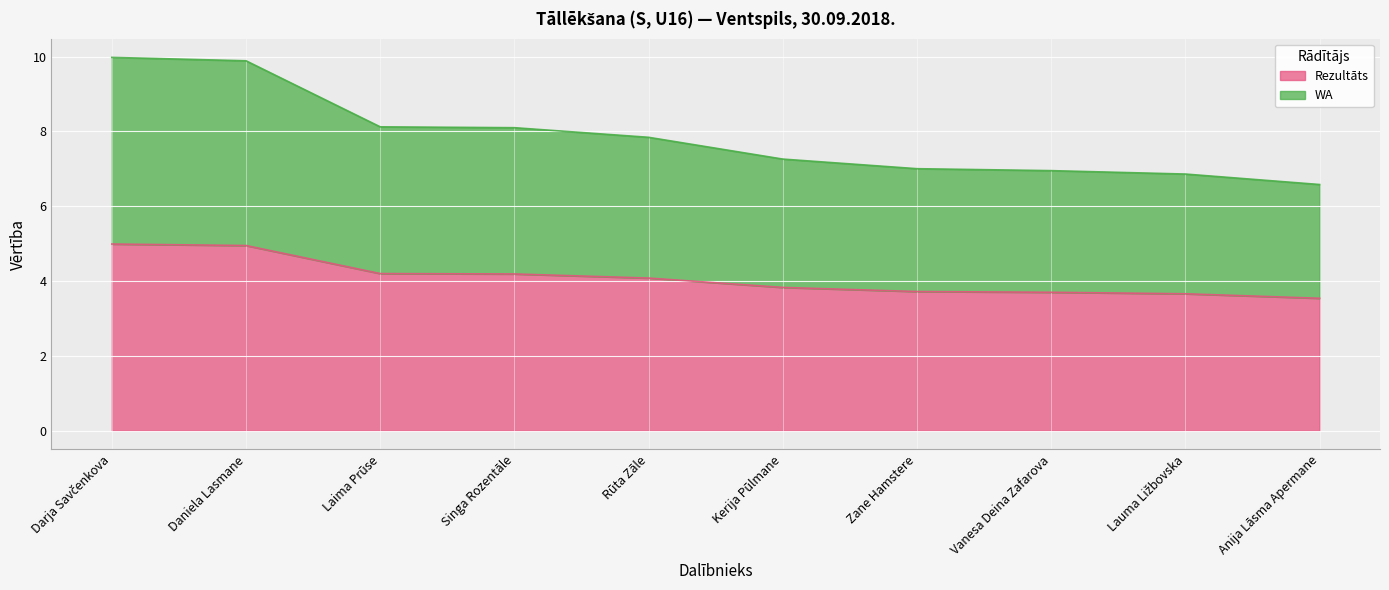

Which series has the largest total across all categories?

WA